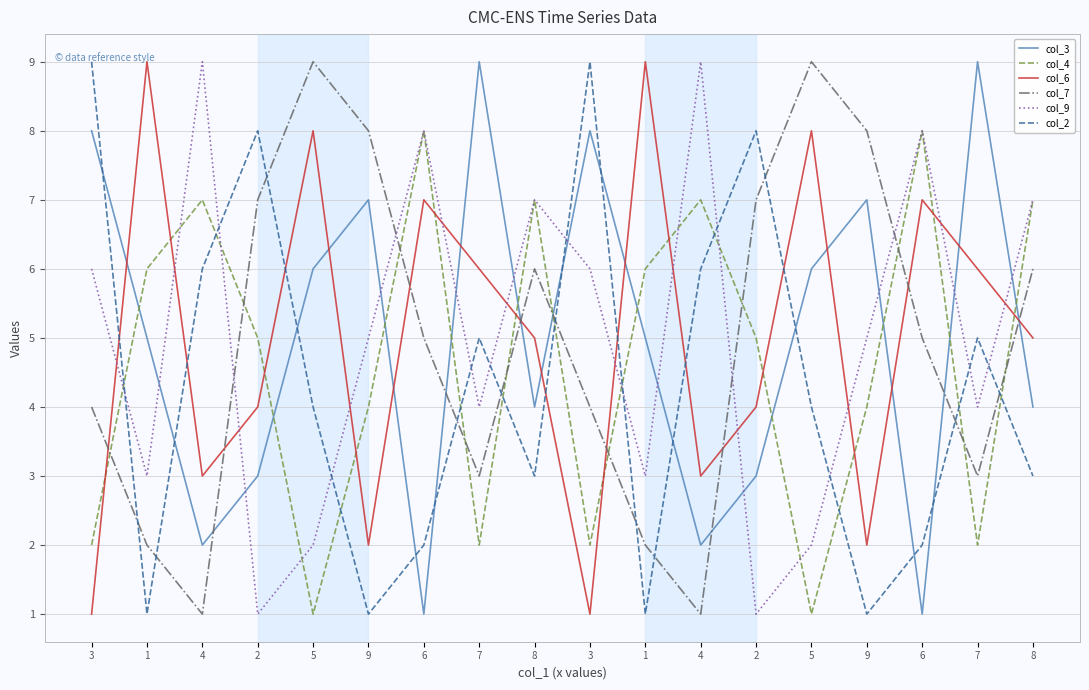

What are all the series names shown in the legend?

col_3, col_4, col_6, col_7, col_9, col_2